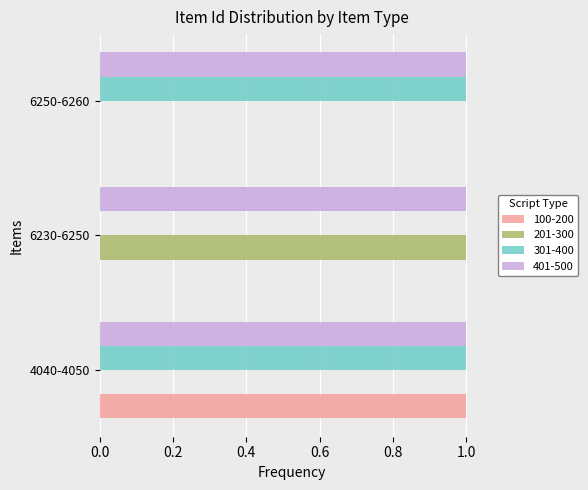

Which series has the largest total across all categories?

401-500